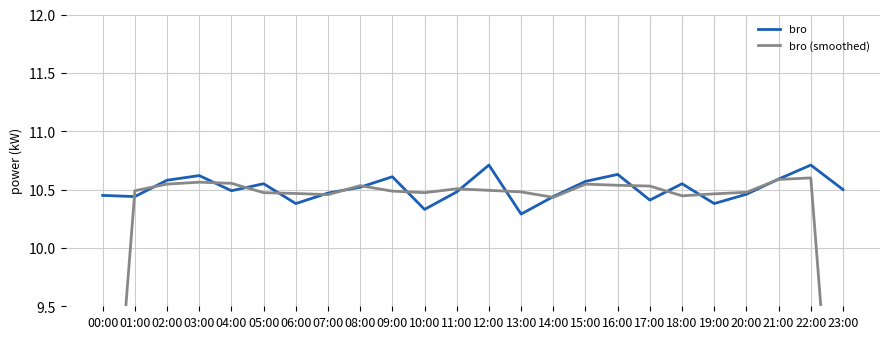

Read the bro value at 13:00.

10.3